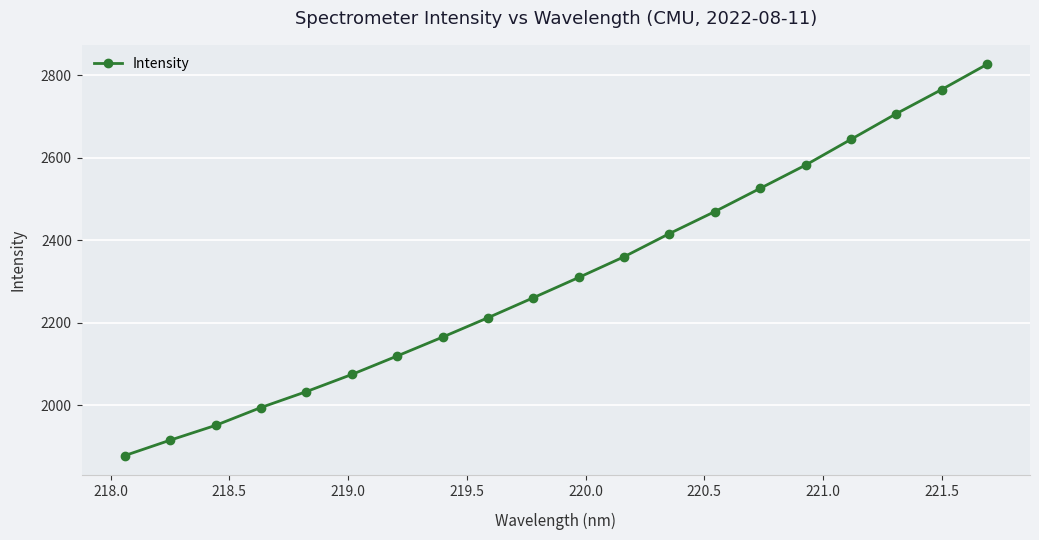

Reading left to right, what are all the values shown in this chart?

1878.3	1915.6	1951.4	1994.7	2033.3	2074.8	2119.5	2165.3	2212.2	2260.7	2309.7	2359.9	2416.1	2469.3	2525.6	2581.9	2644.2	2706.4	2764.9	2826.0